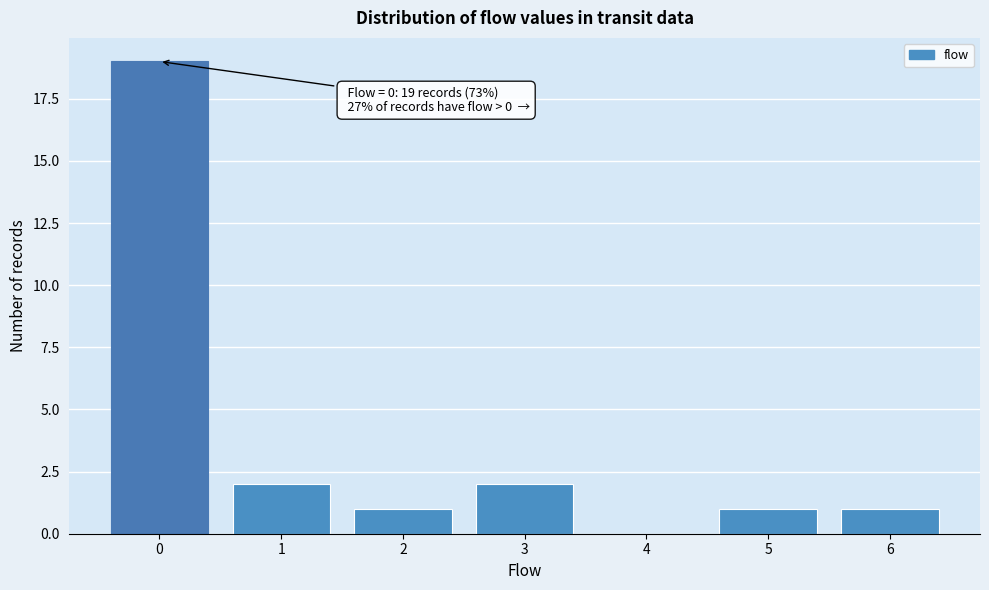

Over which range of the x-axis is the bar tallest?

-0.5 to 0.5